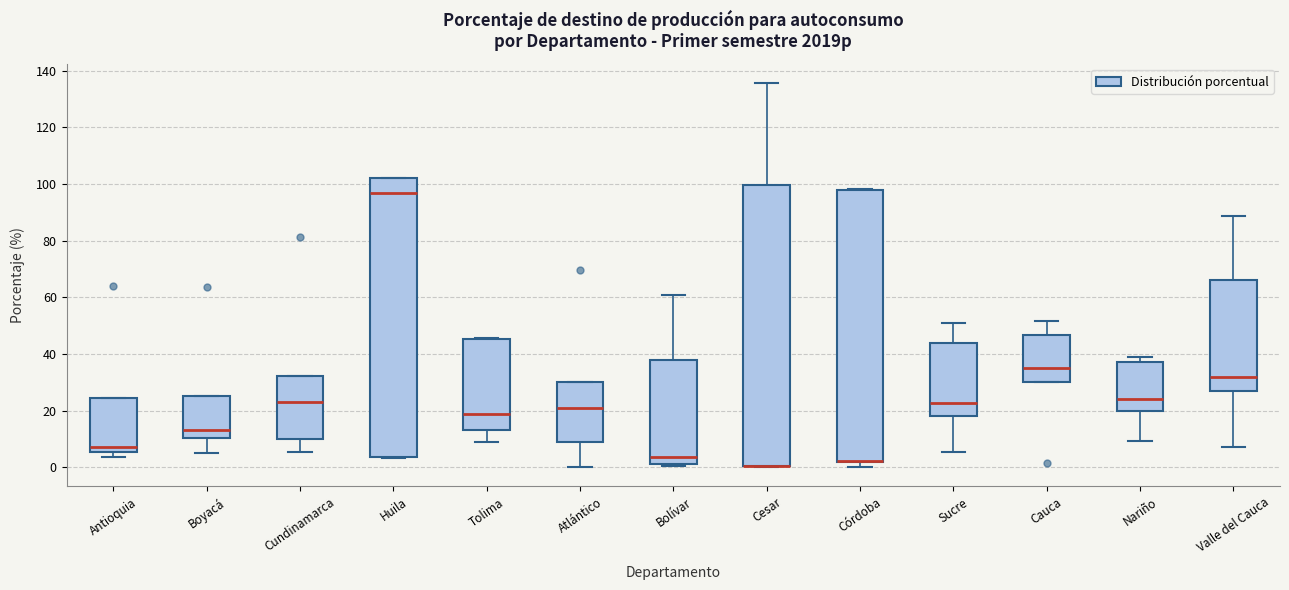

Reading left to right, read every box against the y-axis: the position of its median line, the range the box covers, and the ends of its whiskers. The values are not printed on the chart, so give them approximately, as read against the axis.

Antioquia: median 8, box 6 to 24, whiskers 4 to 24
Boyacá: median 14, box 10 to 26, whiskers 6 to 26
Cundinamarca: median 24, box 10 to 32, whiskers 6 to 32
Huila: median 96, box 4 to 102, whiskers 4 to 102
Tolima: median 18, box 14 to 46, whiskers 8 to 46
Atlántico: median 20, box 10 to 30, whiskers 0 to 30
Bolívar: median 4, box 2 to 38, whiskers 0 to 60
Cesar: median 0 (drawn on the box's lower edge), box 0 to 100, whiskers 0 to 136
Córdoba: median 2 (drawn on the box's lower edge), box 2 to 98, whiskers 0 to 98
Sucre: median 22, box 18 to 44, whiskers 6 to 50
Cauca: median 36, box 30 to 46, whiskers 30 to 52
Nariño: median 24, box 20 to 38, whiskers 10 to 38 (just above the box's upper edge)
Valle del Cauca: median 32, box 26 to 66, whiskers 8 to 88